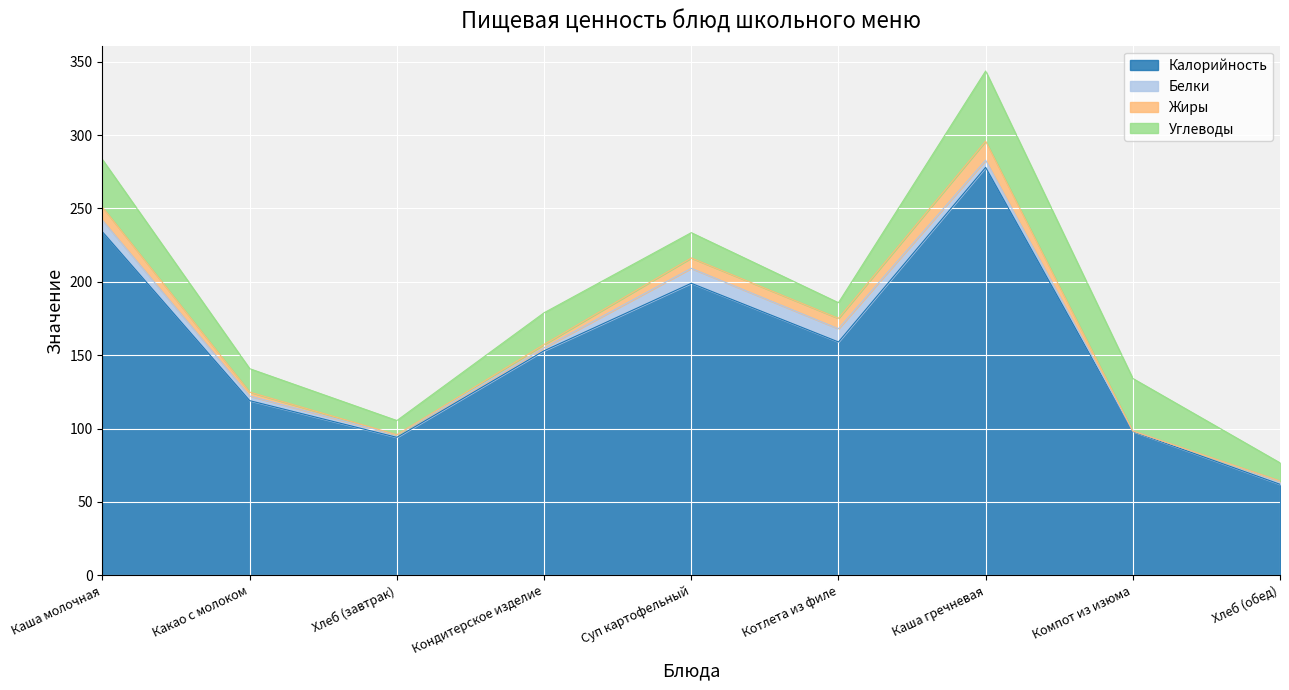

How many positive values does the Жиры series have?

8